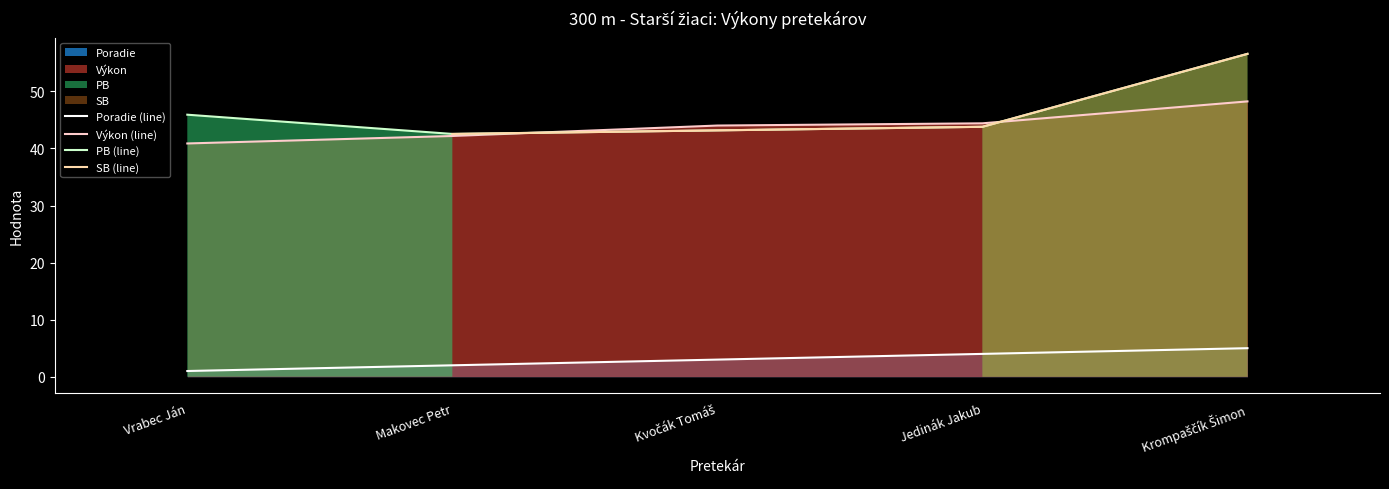

True or false: Výkon and Poradie cross at least once.

False